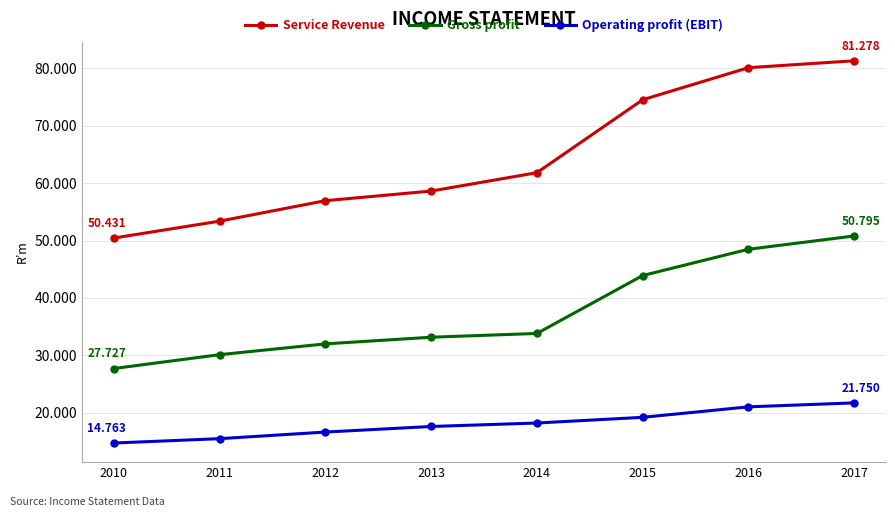

True or false: Gross profit has more than 2 interior local peaks.

False